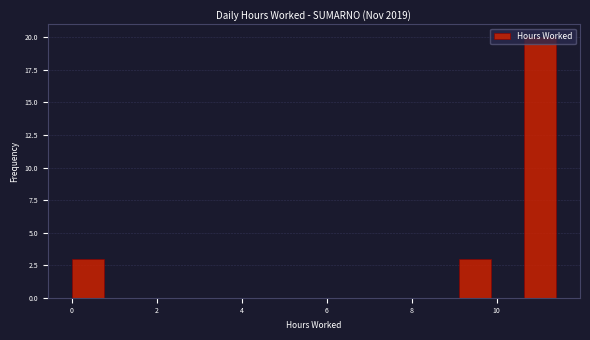

Around what value on the x-axis is the tallest bar? Give the approximate position of its centre, as read against the axis.

11.0